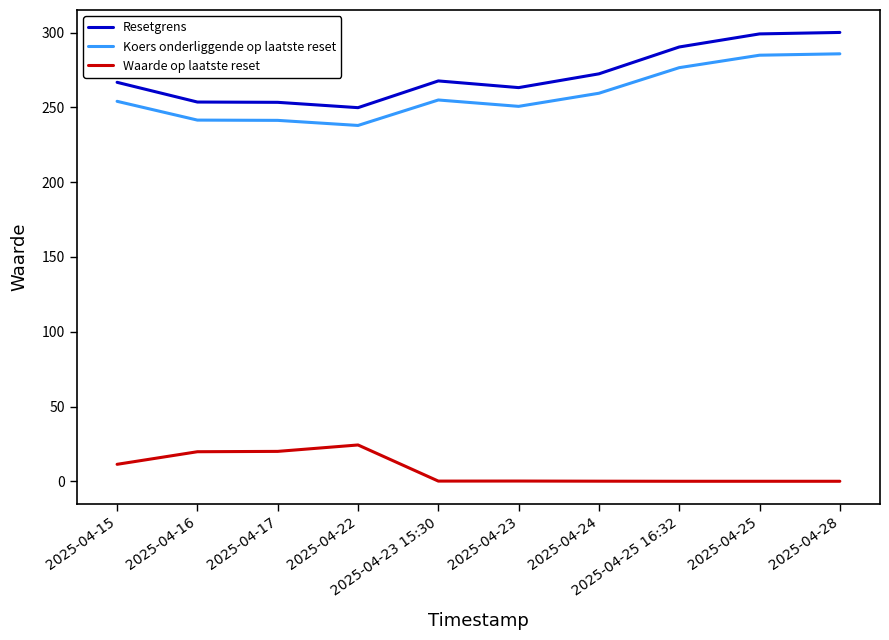

What is the maximum value shown in the chart?

300.2